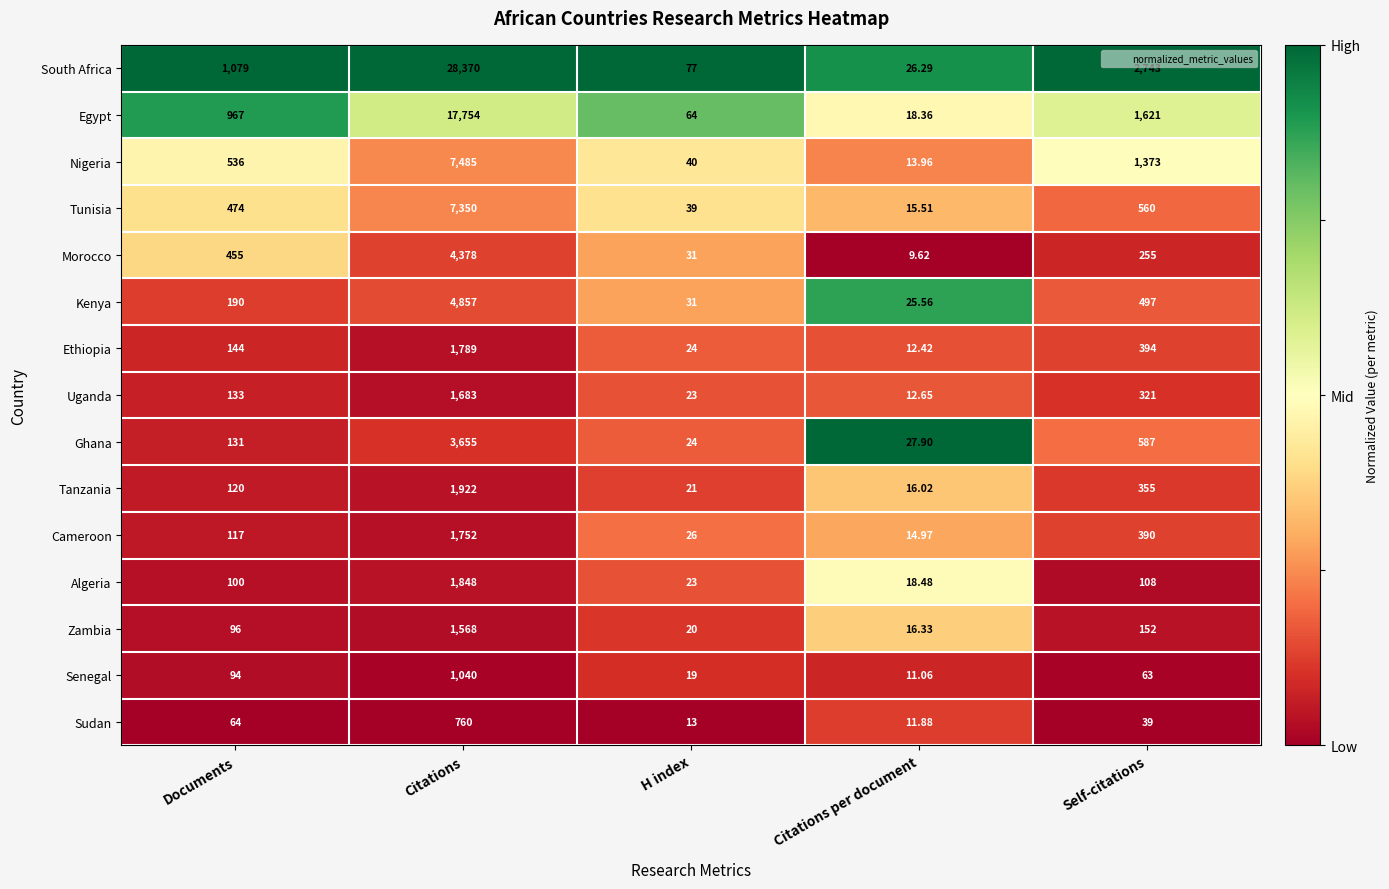

How many data points does each series have?

5